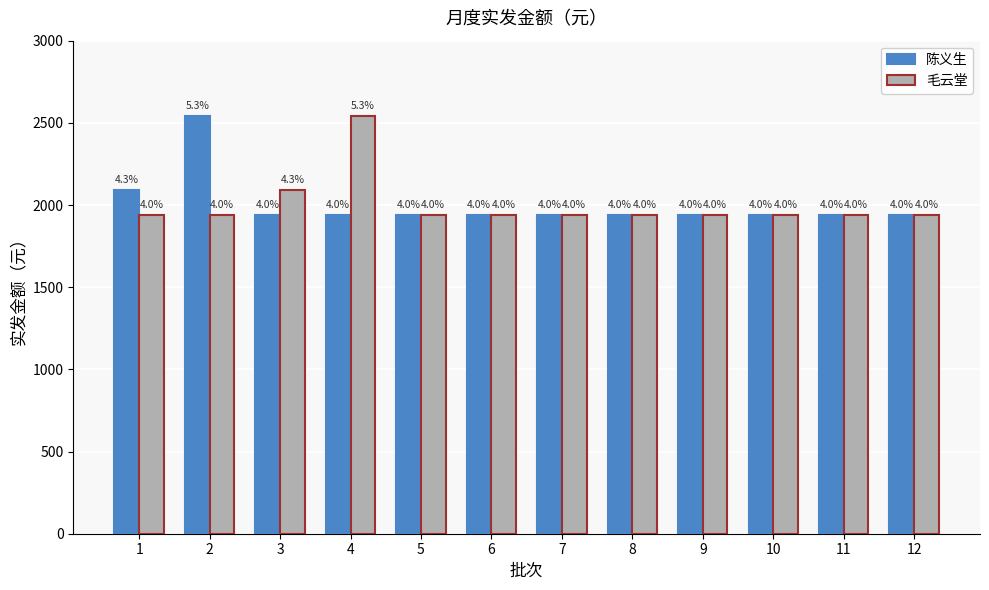

Which has a higher value, 12 or 3?

12